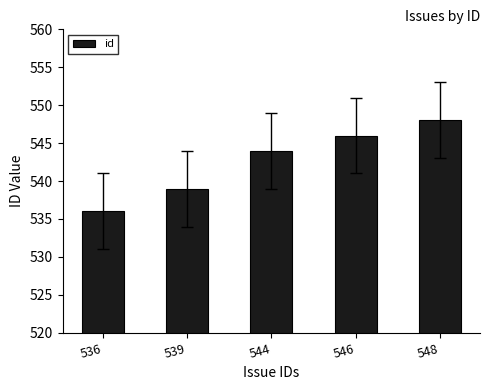

Count the number of categories in the chart.

5